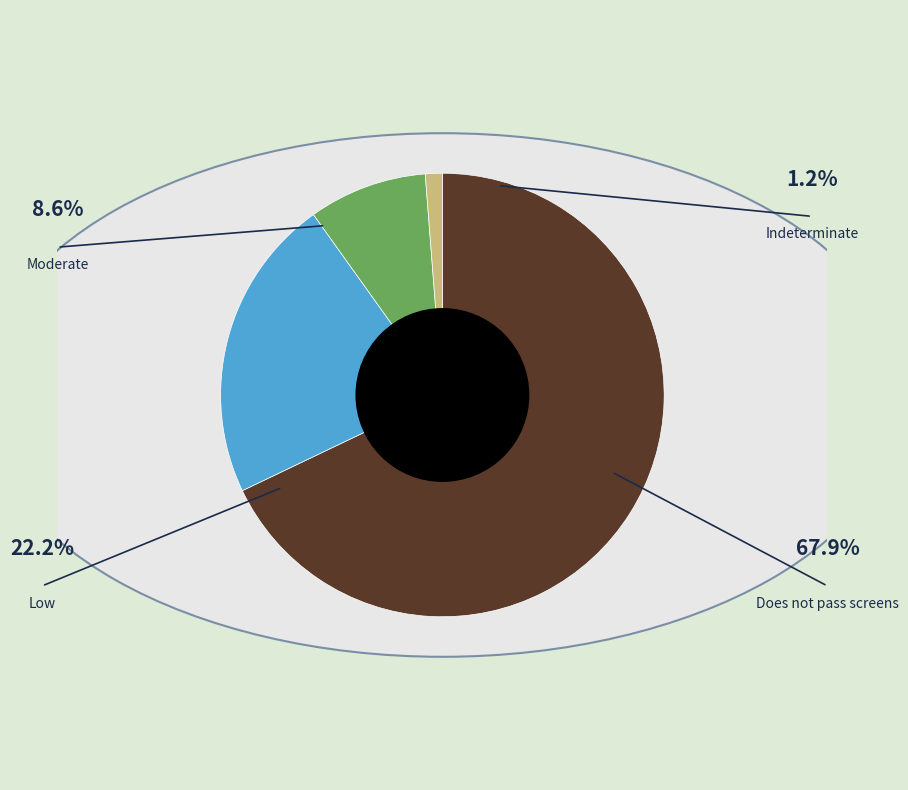

Is the sum of Moderate and Indeterminate greater than half?

No